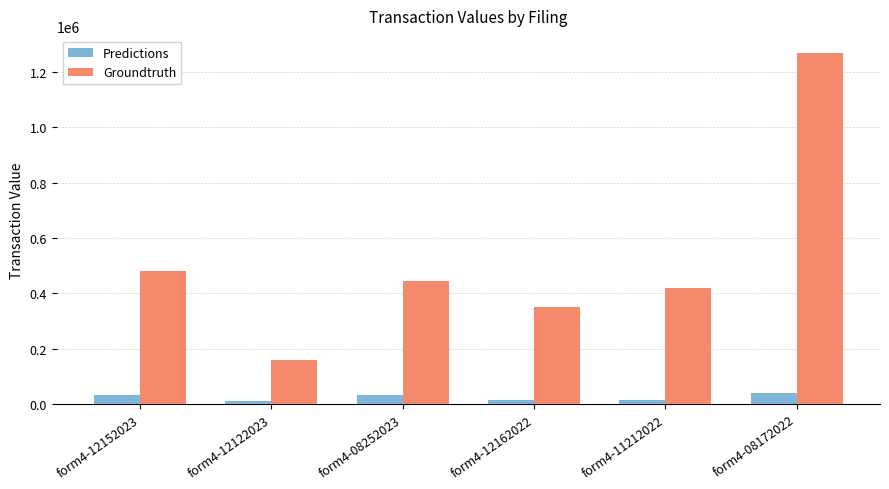

The value of Groundtruth at form4-12122023 is 241391. True or false?

False